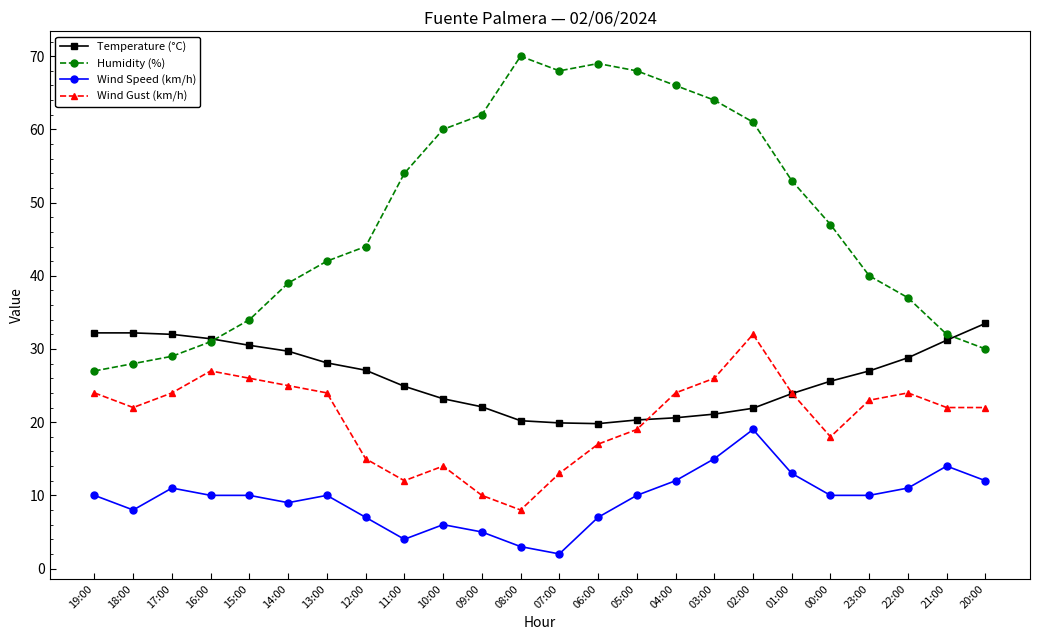

True or false: Wind Gust (km/h) and Humidity (%) cross at least once.

False